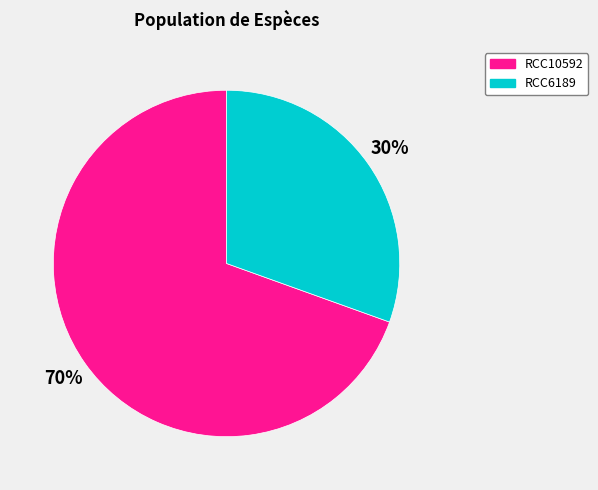

To the nearest percent, what is the combined percentage of RCC6189 and RCC10592?

100%